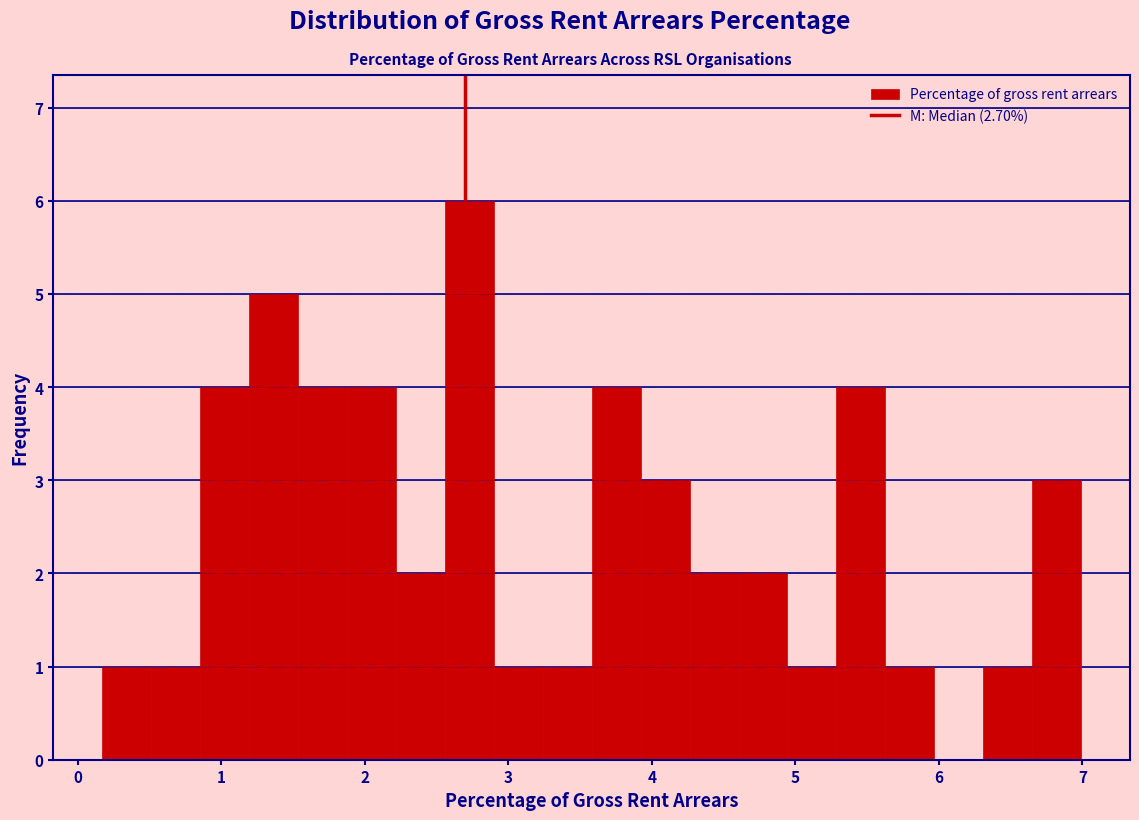

Around what value on the x-axis is the tallest bar? Give the approximate position of its centre, as read against the axis.

2.7